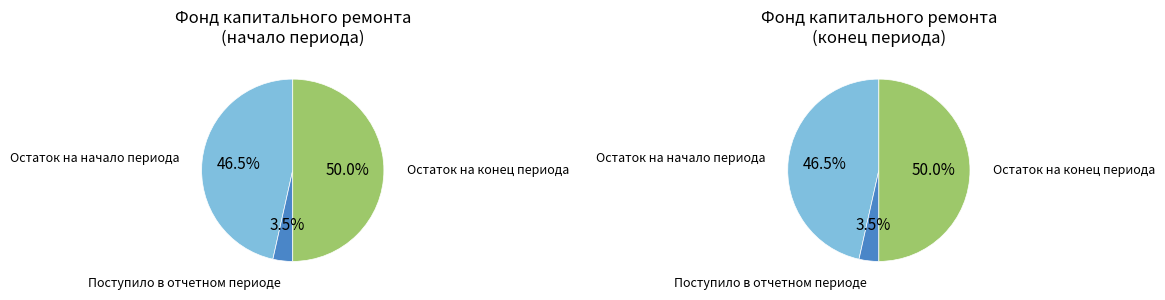

Is Поступило в отчетном периоде the majority of the pie?

No